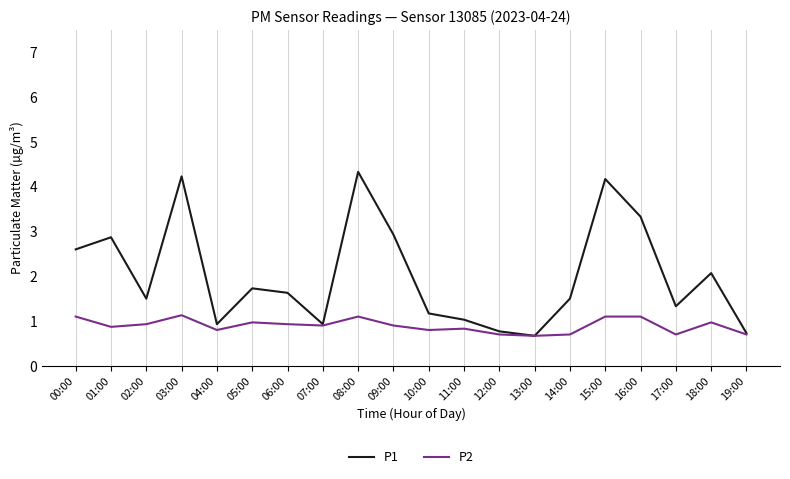

Between 06:00 and 15:00, which series saw the biggest shift?

P1